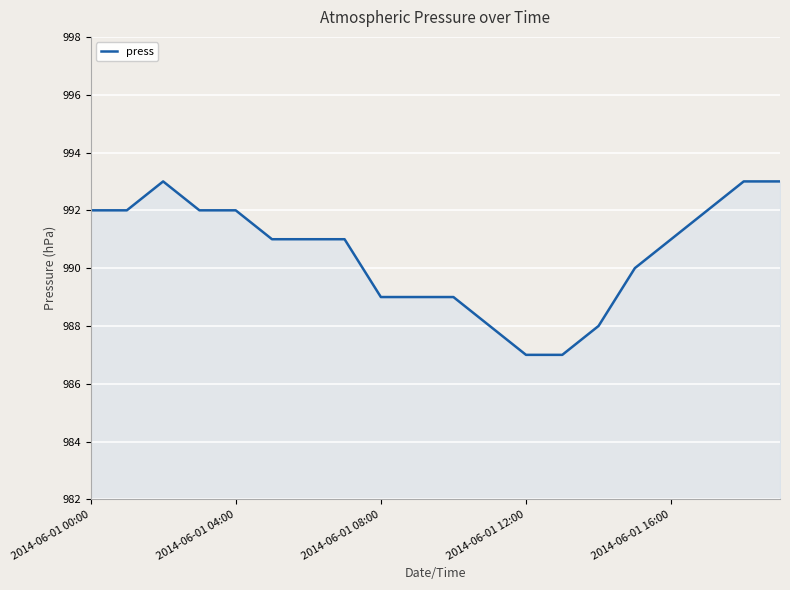

How many lines are shown in the chart?

1